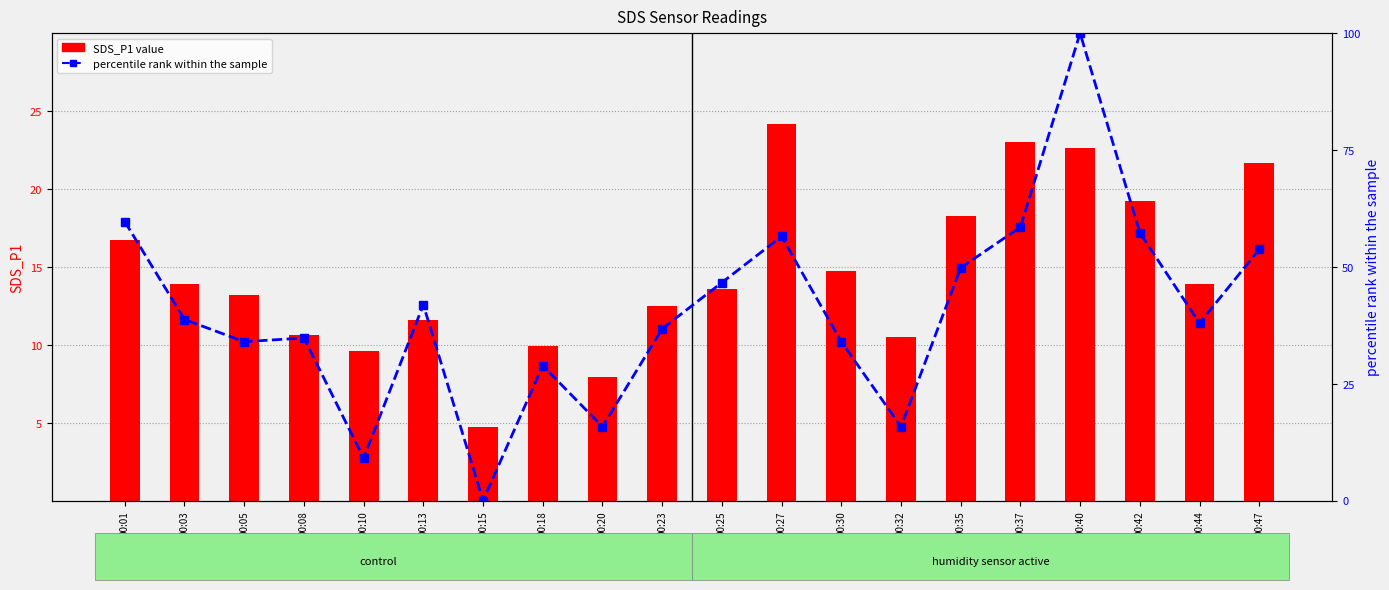

What is the difference between the highest and lowest values at 00:30?

19.3